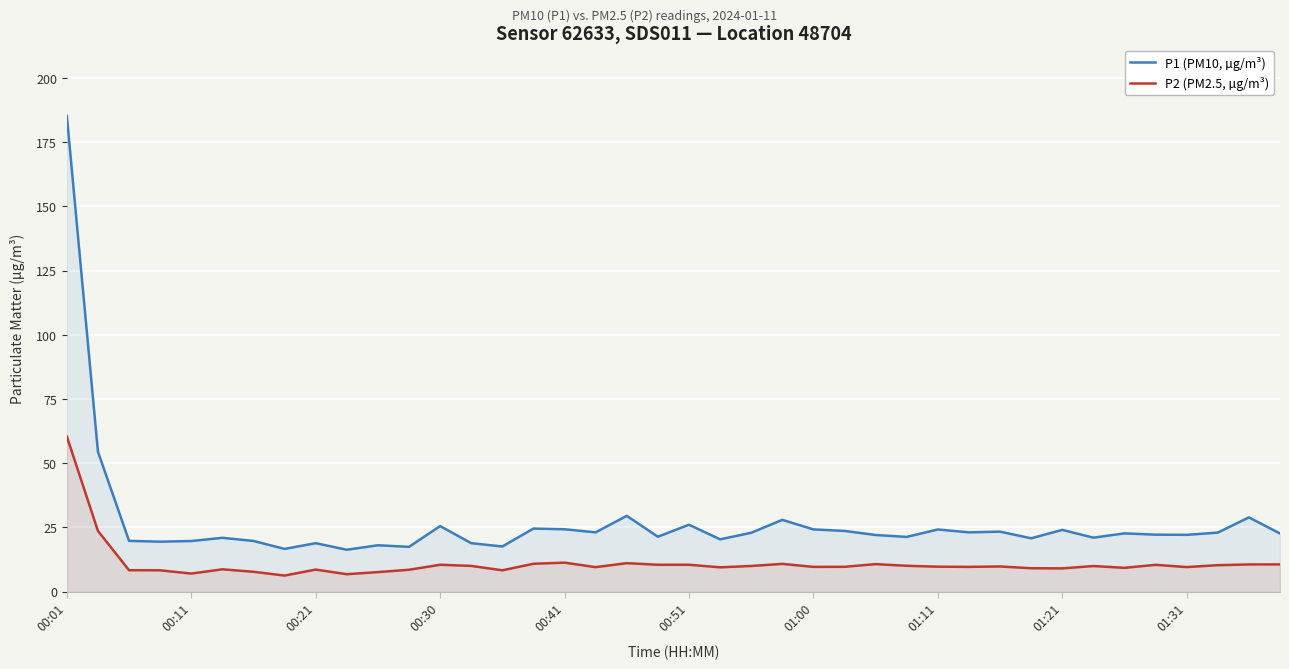

At which label does P2 (PM2.5, µg/m³) reach its peak?

00:01